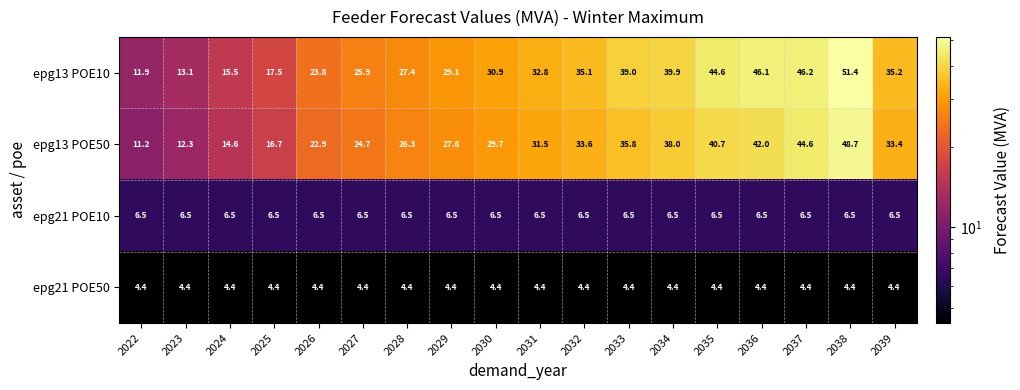

What is the maximum value shown in the chart?

51.4